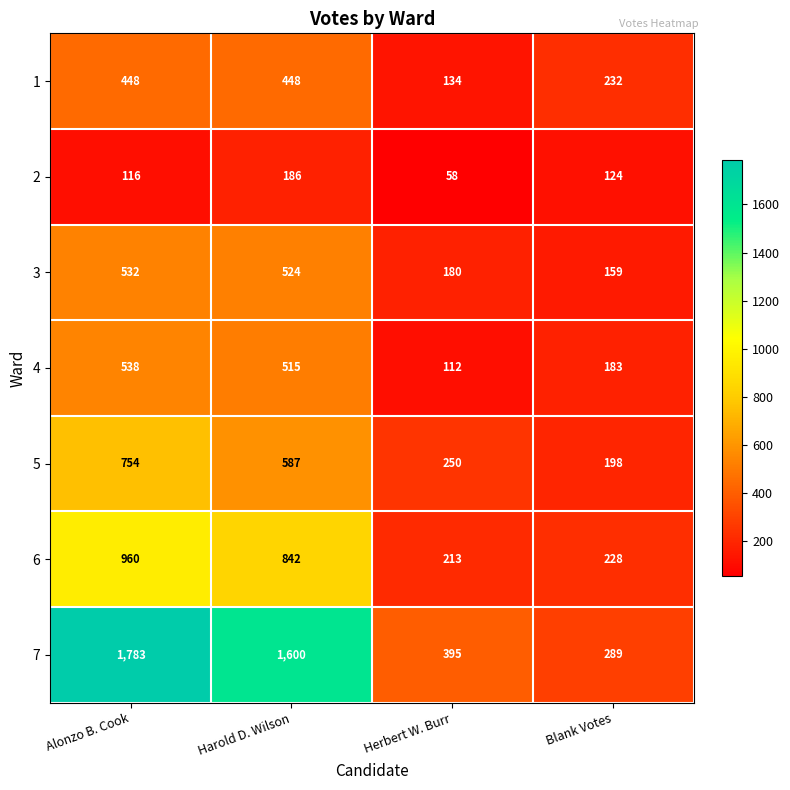

Count the number of data series in this chart.

7